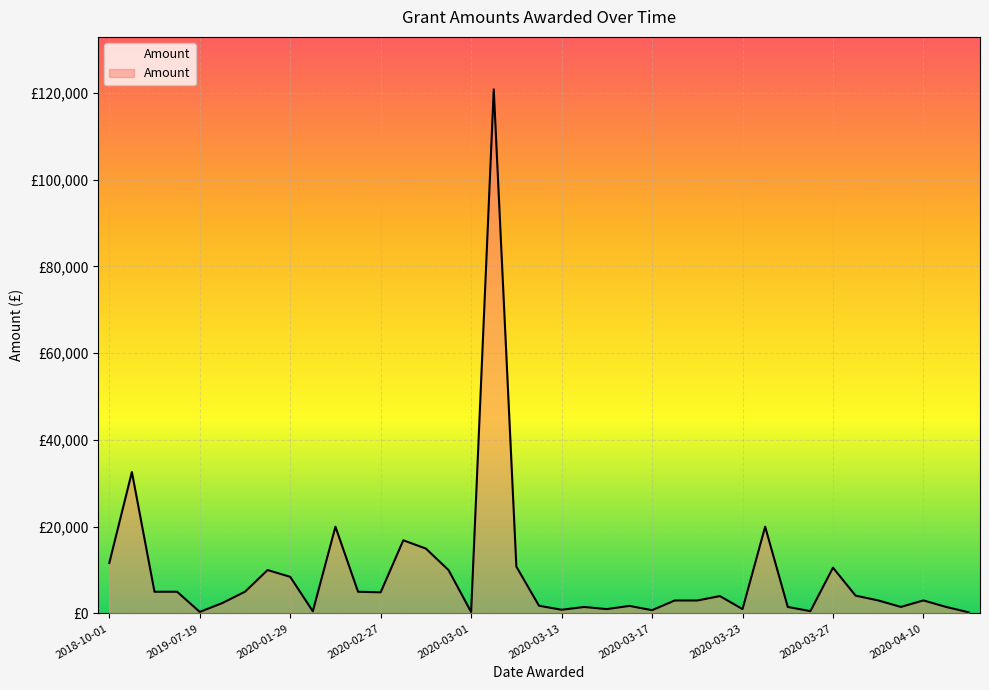

Does the chart display data point markers on the line(s)?

No